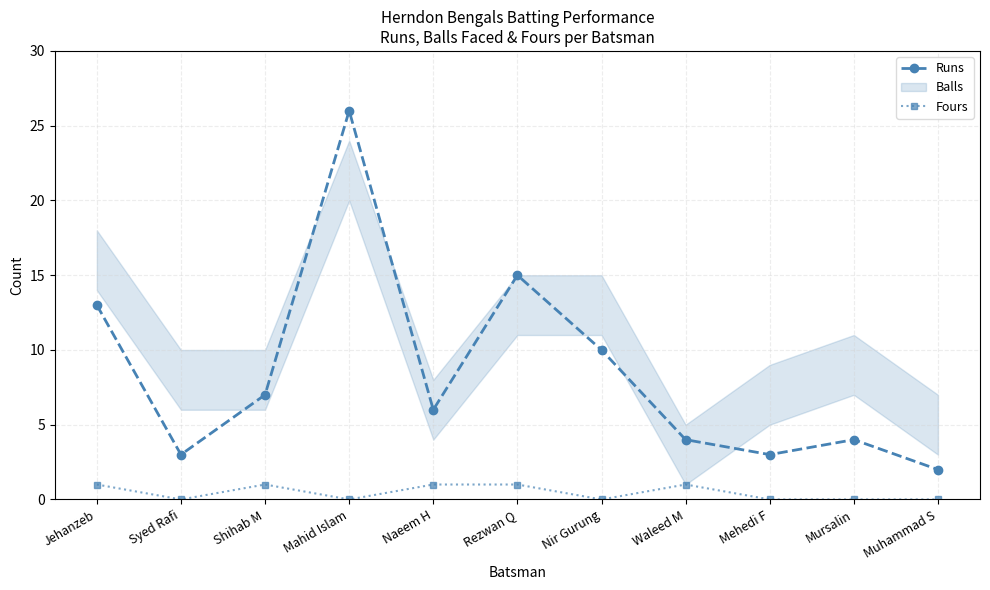

Rank the series at Rezwan Q from lowest to highest value.

Fours, Runs